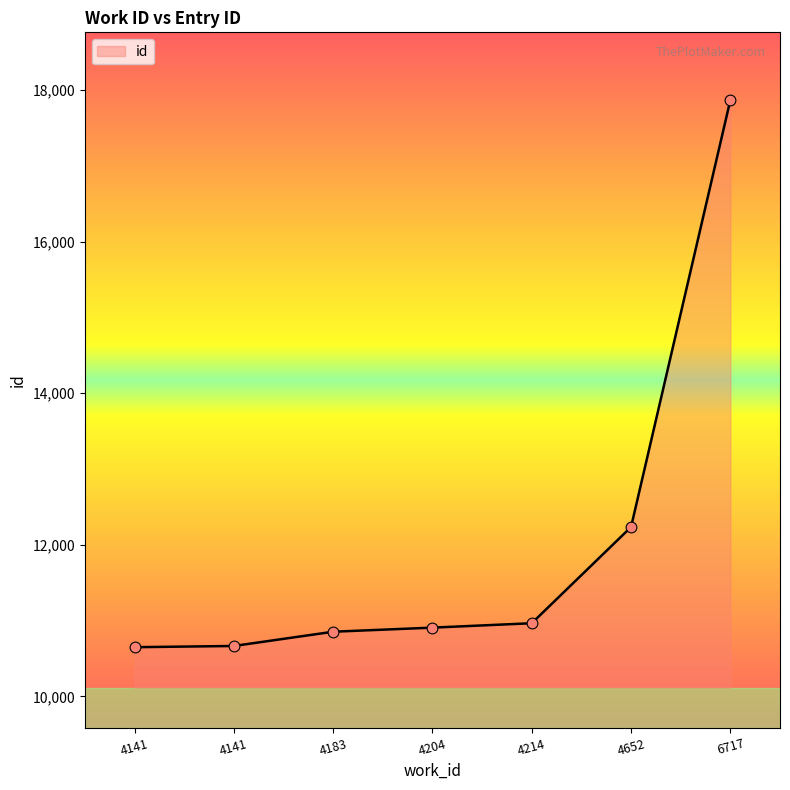

What is the ratio of the value at 4141 to the value at 6717?

0.6